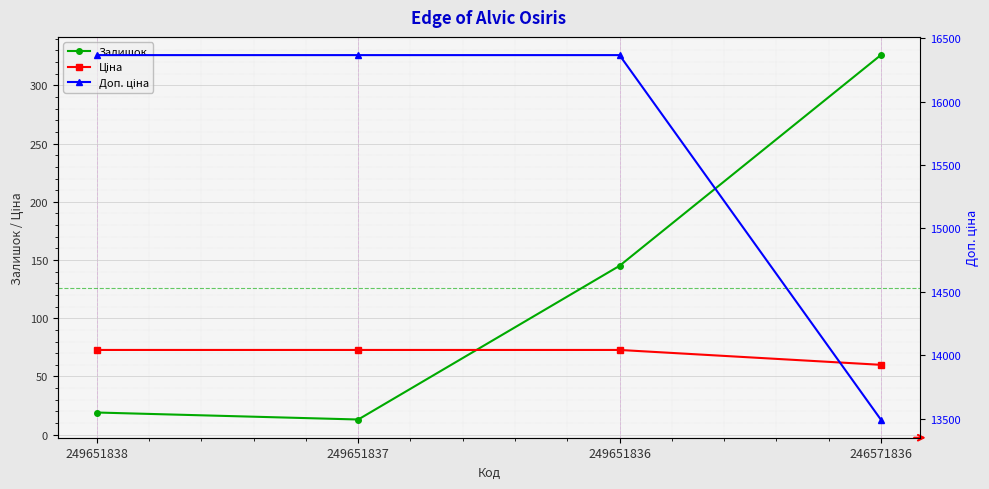

How many values in the Доп. ціна series are below 16366?

1